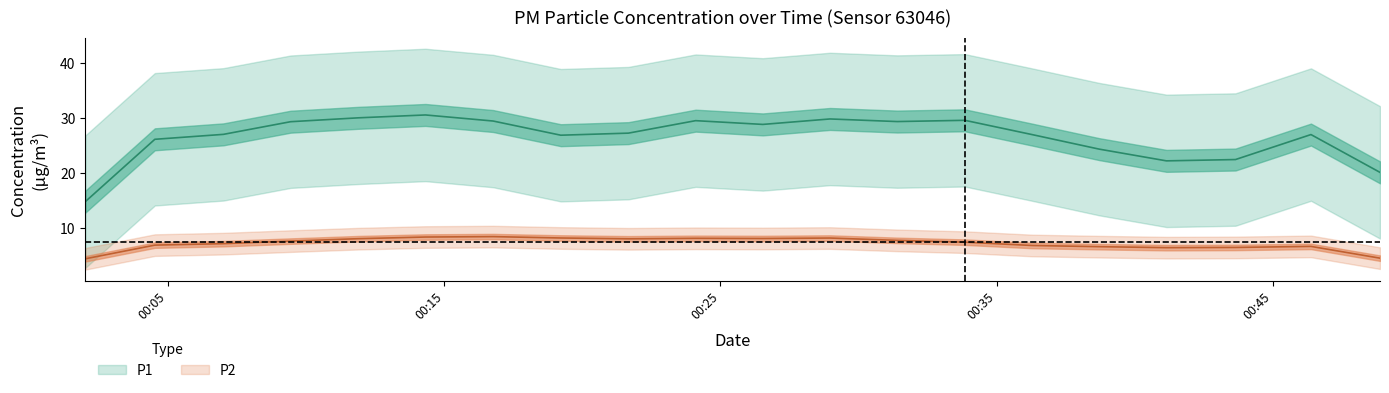

True or false: P1 has a value of 14.4 at 15.

False